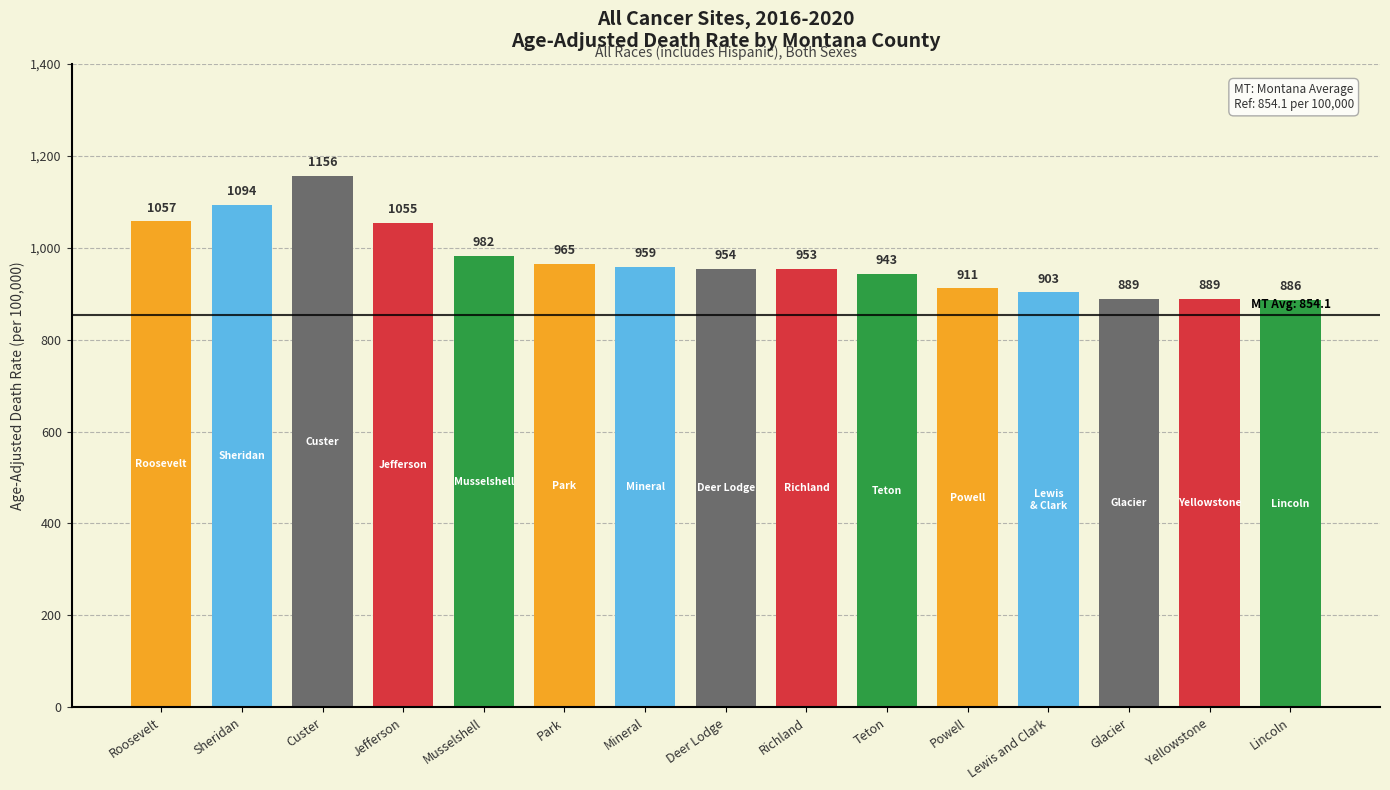

True or false: the data shows 1304.5 at Glacier County.

False